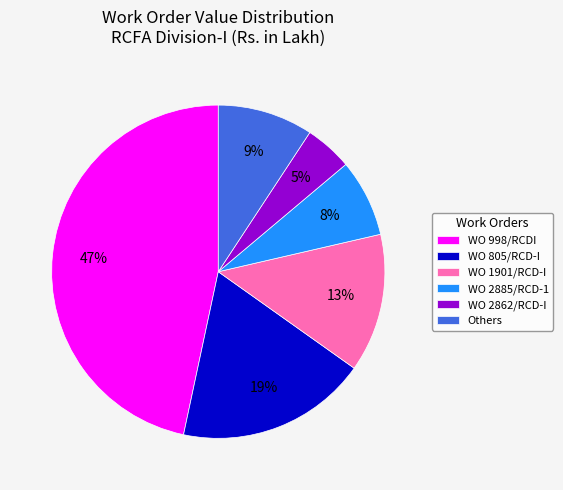

Which category has the smallest portion of the pie?

WO 2862/RCD-I